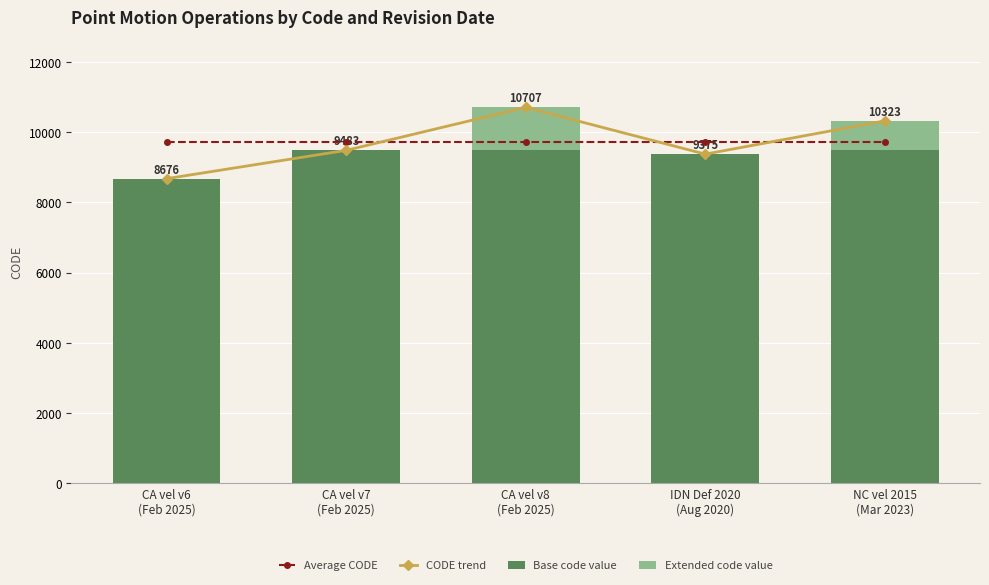

What is the sum of all Base code value values?

46534